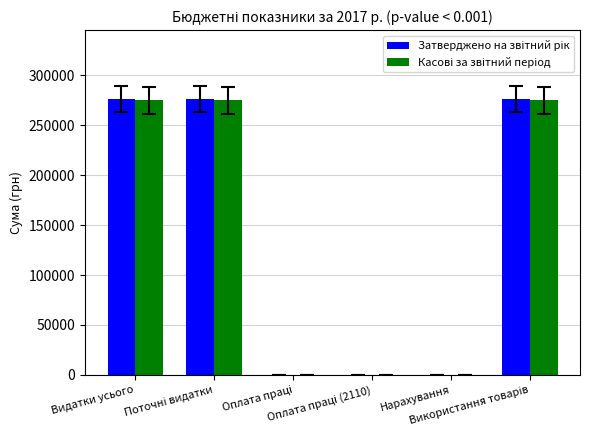

Rank the categories by Затверджено на звітний рік value from highest to lowest.

Видатки усього, Поточні видатки, Використання товарів, Оплата праці, Оплата праці (2110), Нарахування